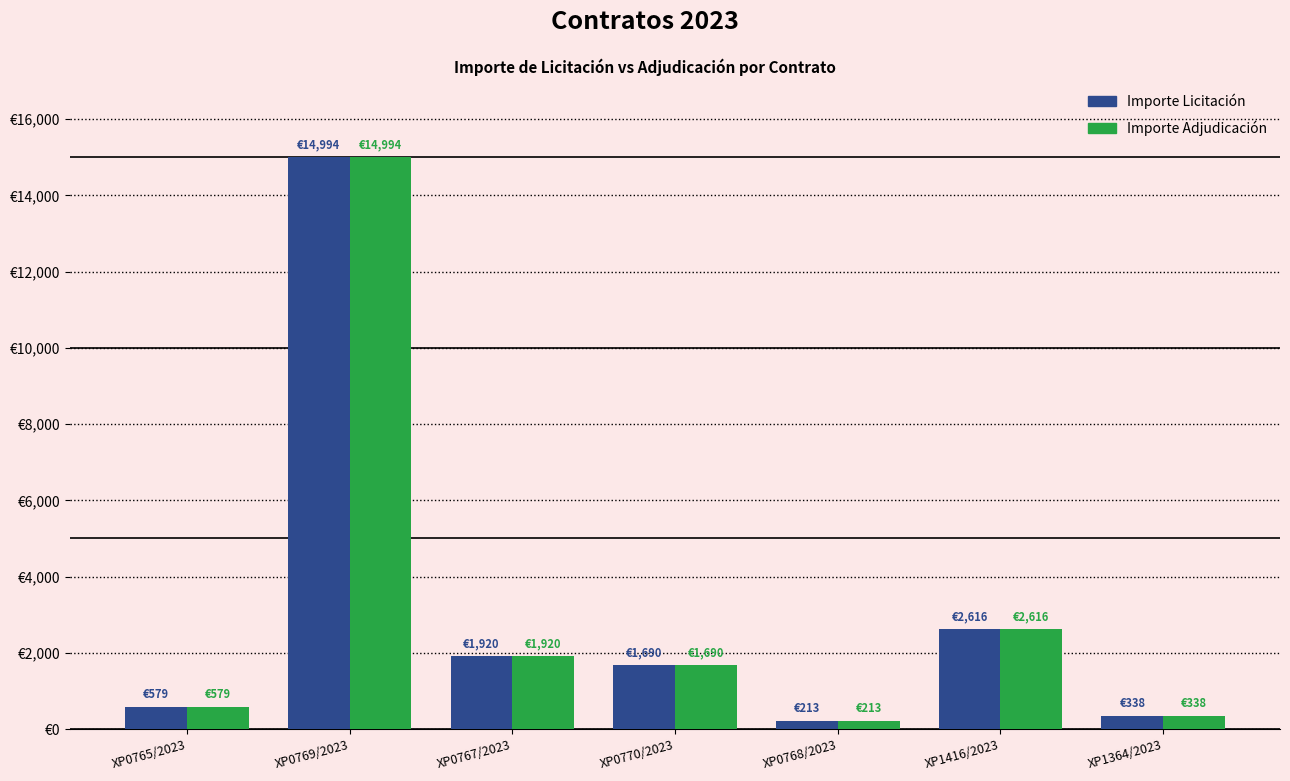

Does the chart contain any negative values?

No